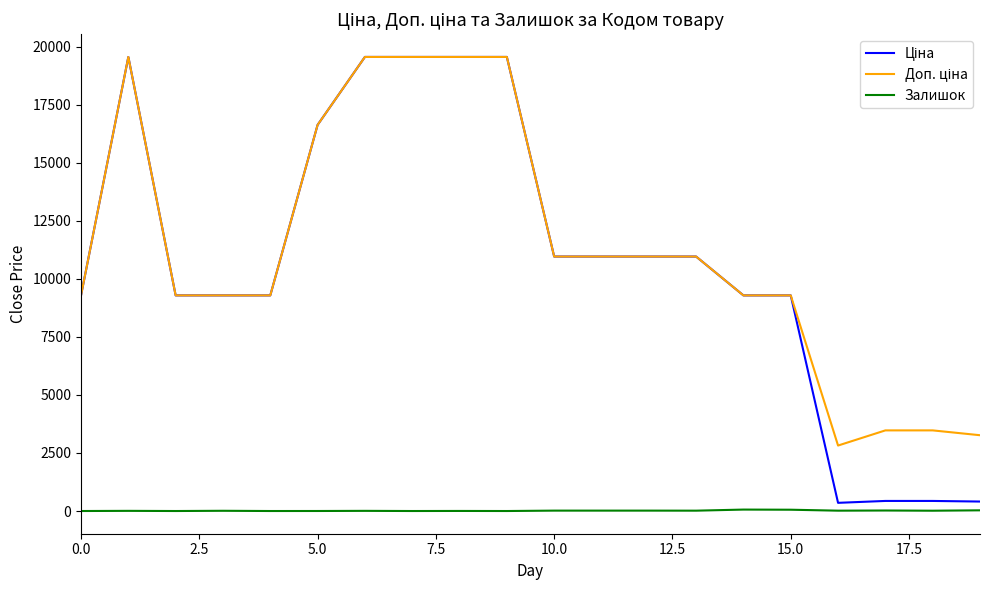

What is the greatest value displayed?

19564.9